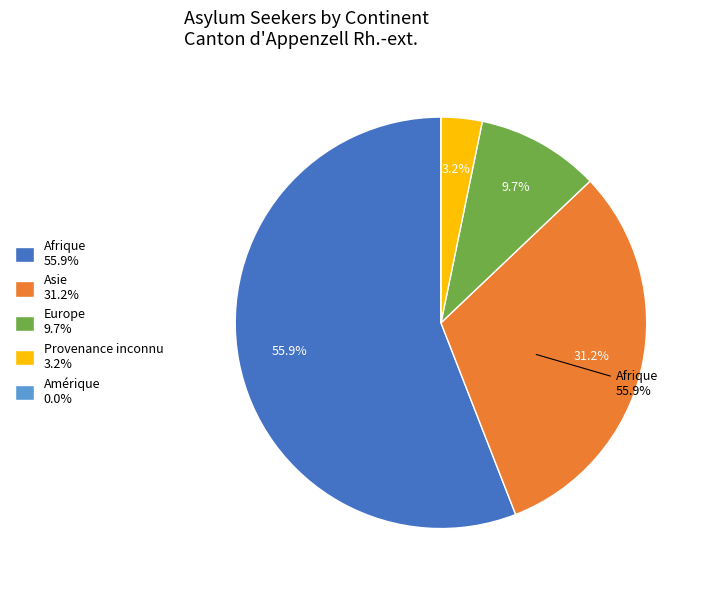

How many segments does this pie chart have?

5